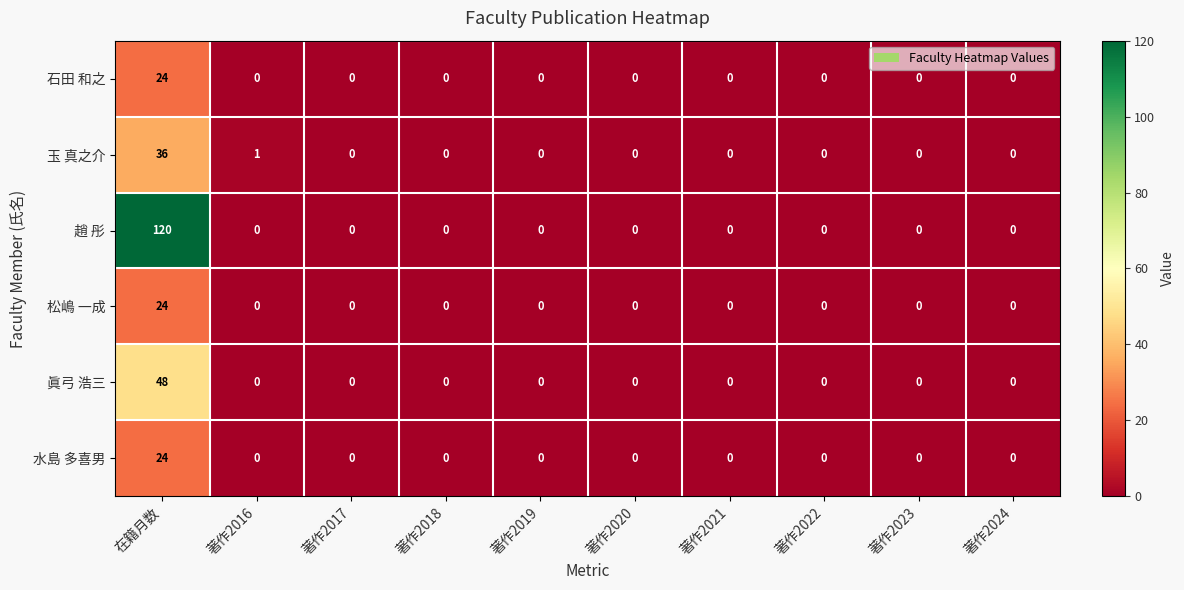

Which series has the widest spread of values?

趙 彤